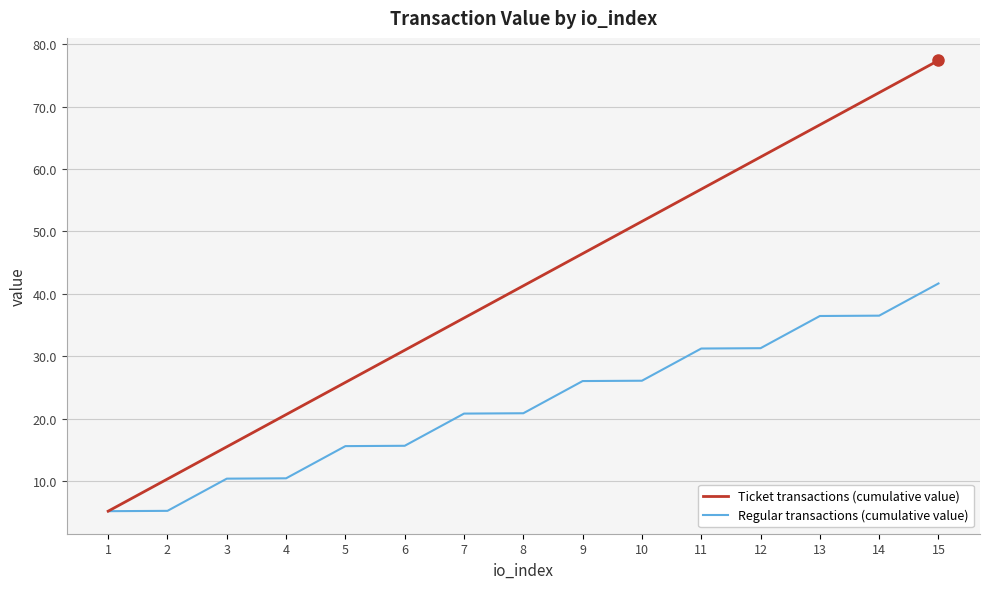

At how many categories does at least one series exceed 59?

4